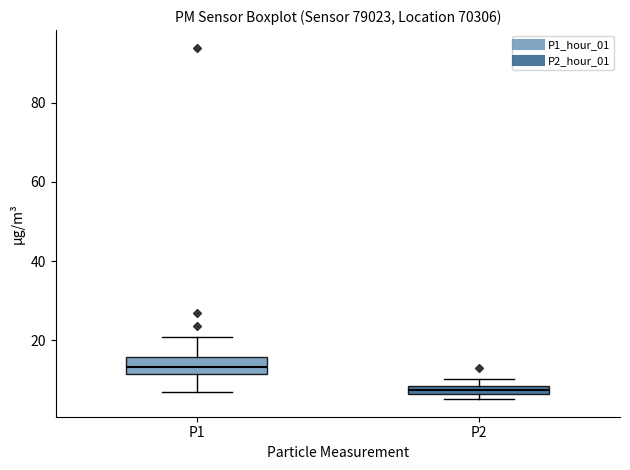

Comparing the boxes themselves (not the whiskers), which one is the tallest?

P1